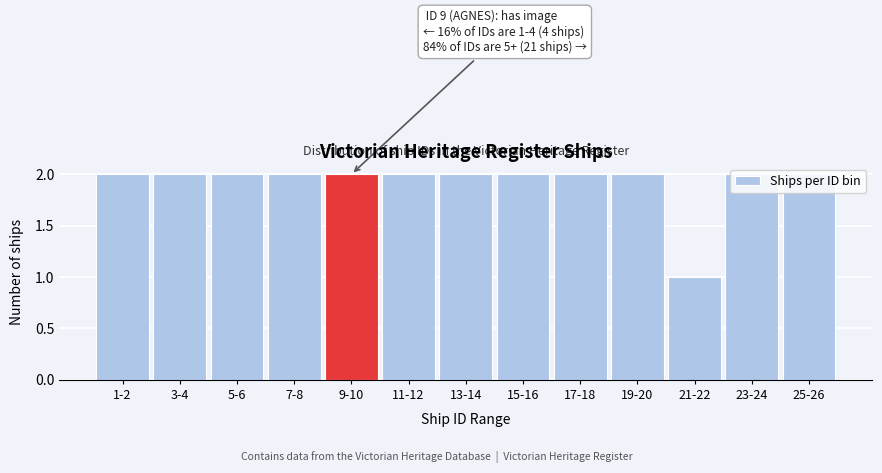

At which category does the chart reach its minimum across all series?

21-22